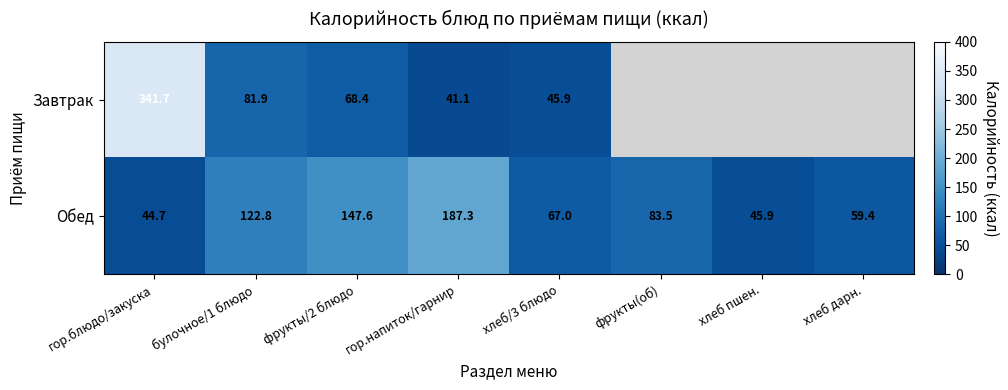

How many series are shown in this chart?

2